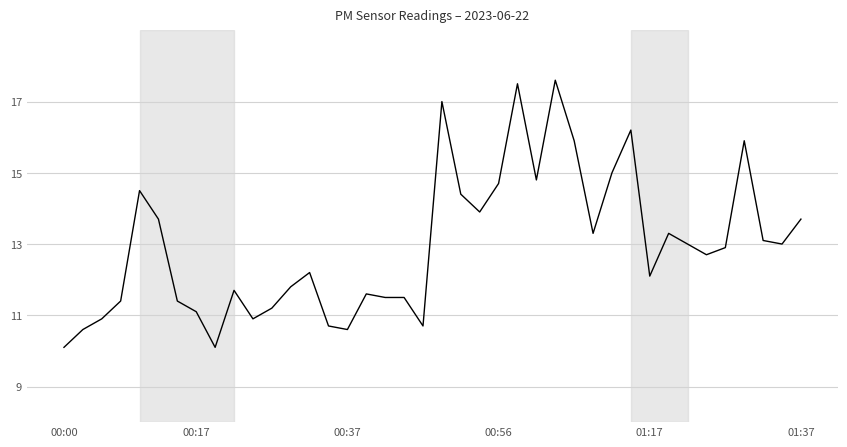

What is the maximum value shown in the chart?

17.6